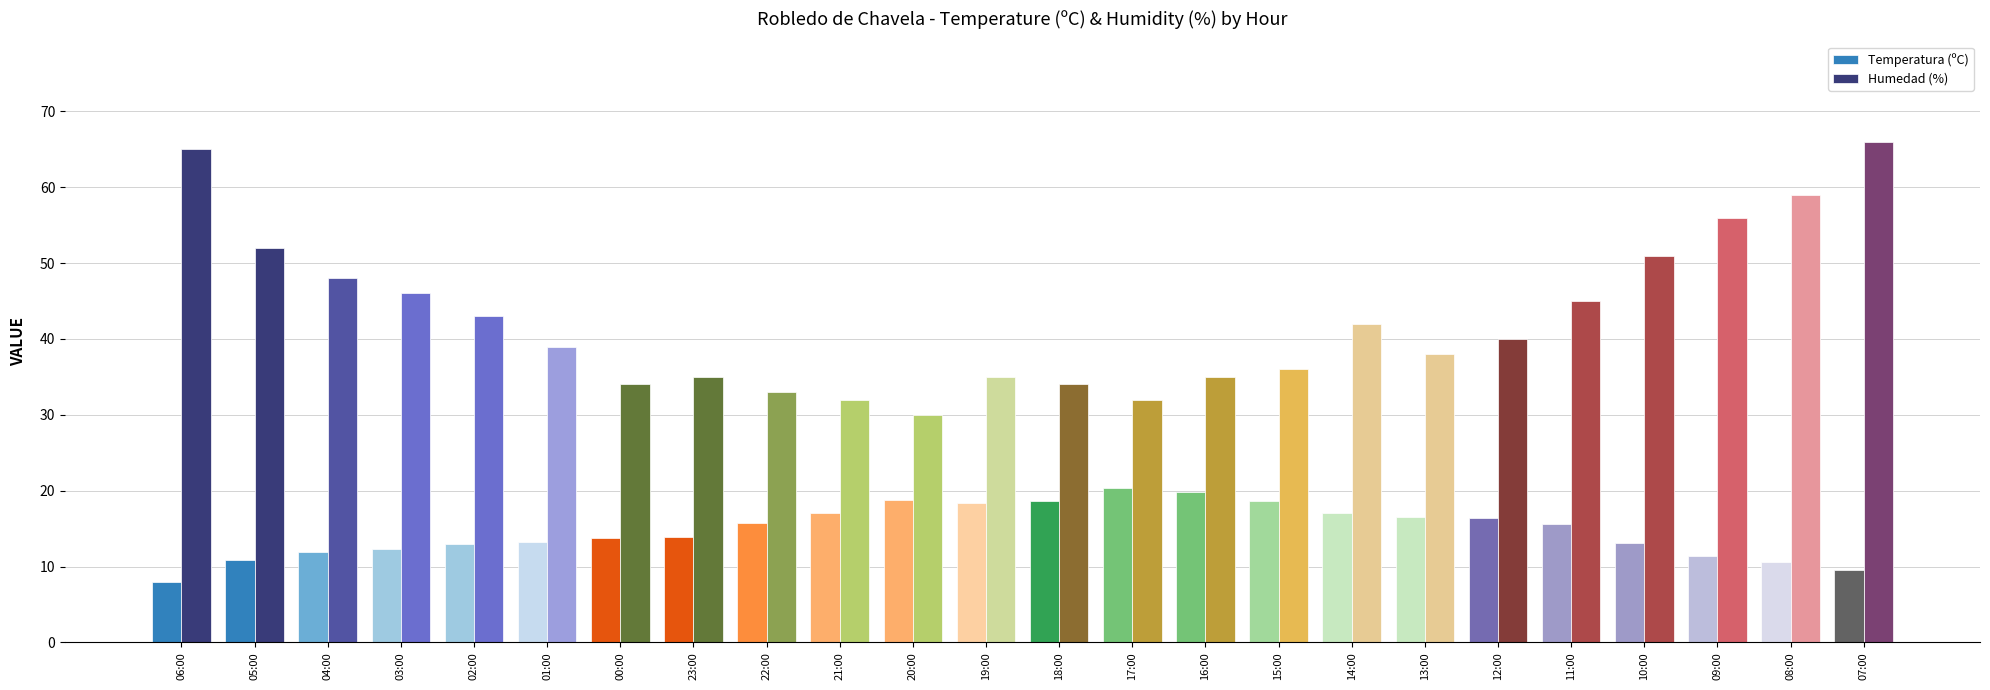

What are all the series names shown in the legend?

Temperatura (ºC), Humedad (%)